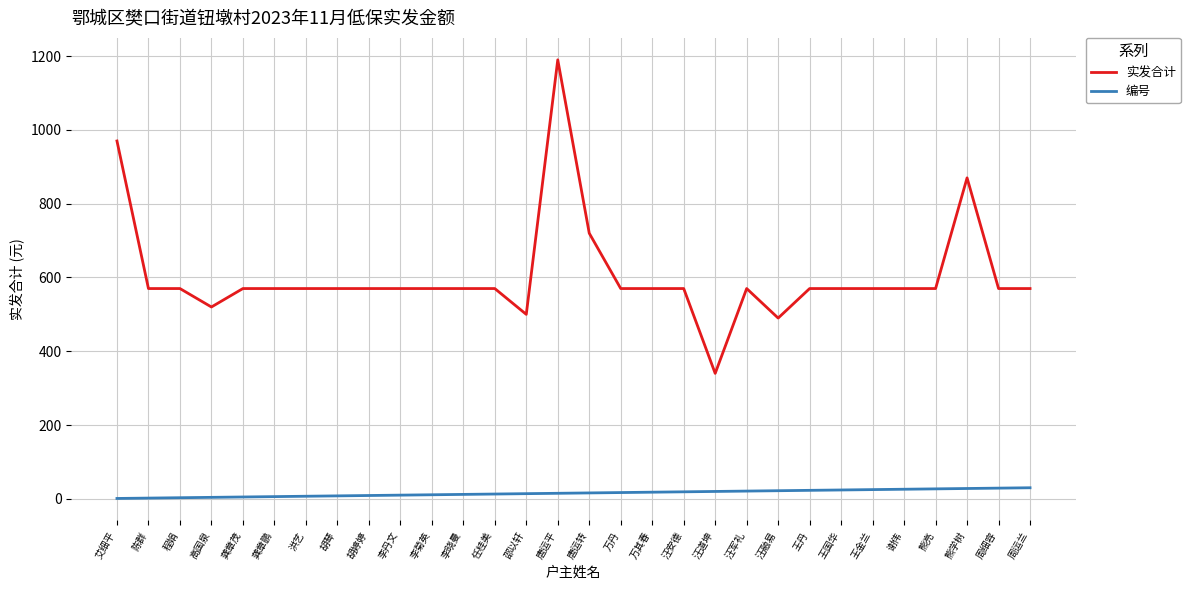

Which series has the widest spread of values?

实发合计